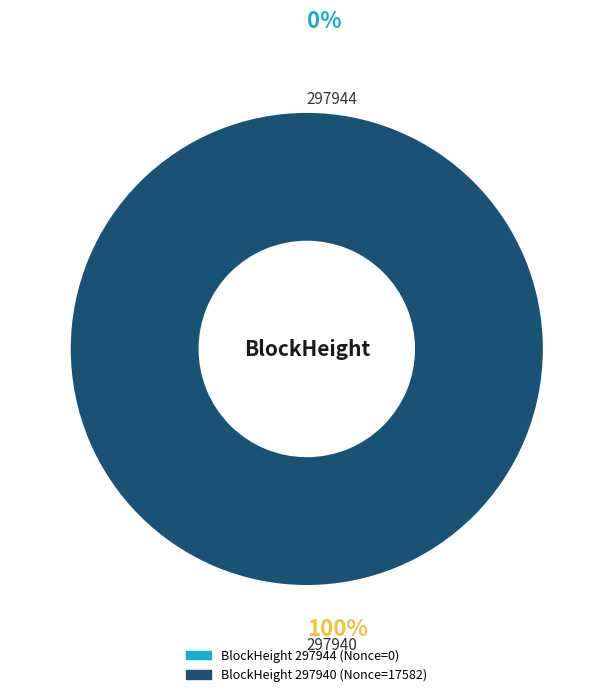

To the nearest percent, what percentage of the pie is 297940?

100%